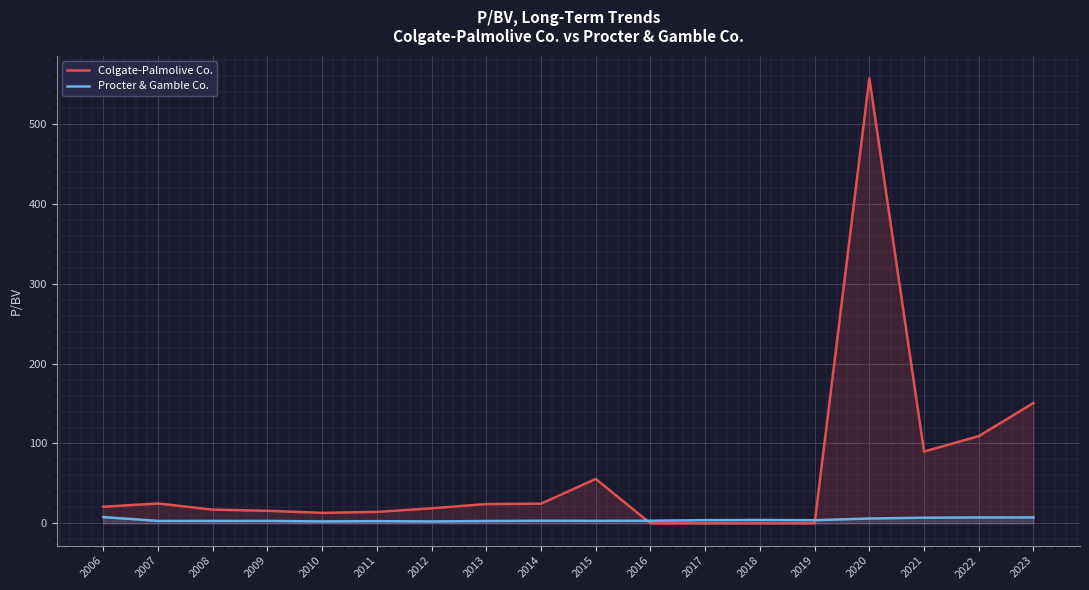

The value of Procter & Gamble Co. at 2017 is 4.0. True or false?

True